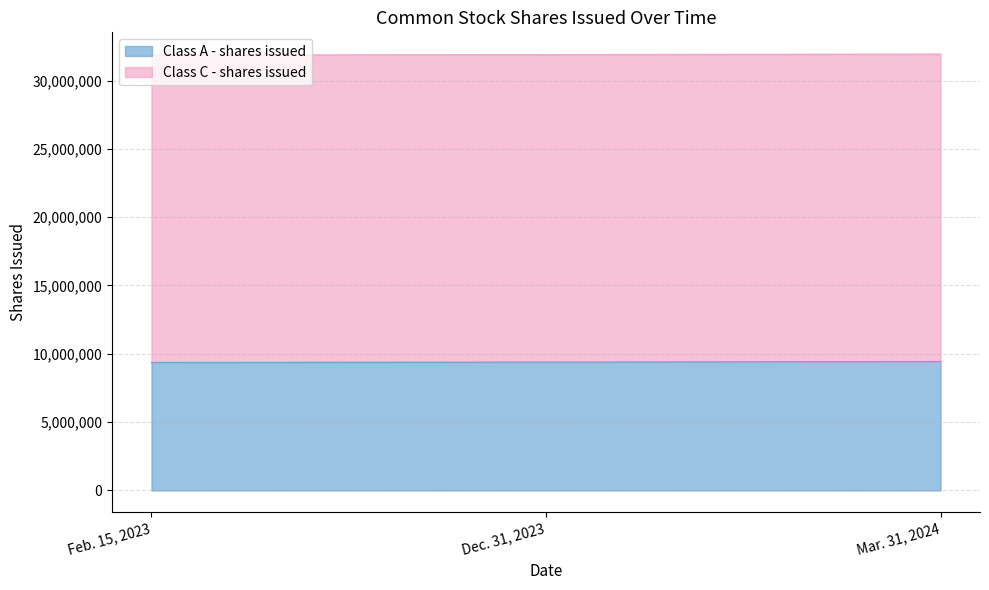

What is the lowest value of the Class A - shares issued series?

9358620